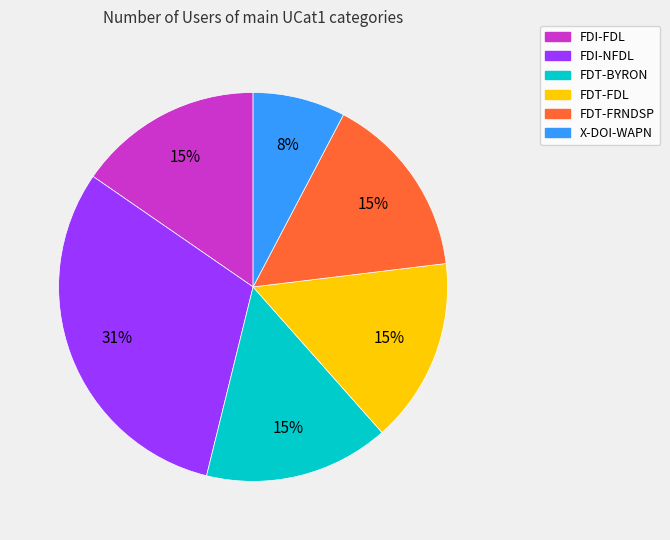

The FDT-FDL slice represents 30% of the pie. True or false?

False